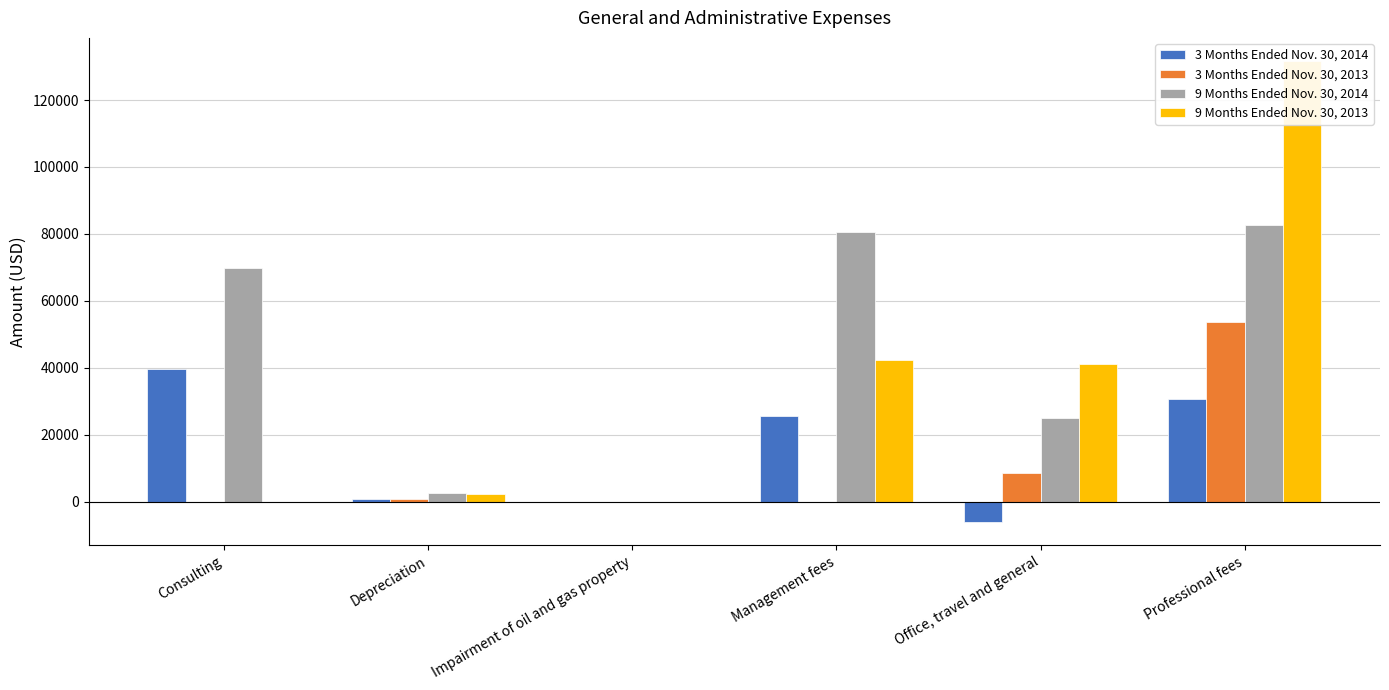

Reading right to left, transcribe all the data shown in this chart.

3 Months Ended Nov. 30, 2014: Professional fees=30799	Office, travel and general=-6120	Management fees=25503	Impairment of oil and gas property=0	Depreciation=914	Consulting=39662
3 Months Ended Nov. 30, 2013: Professional fees=53812	Office, travel and general=8711	Management fees=-115	Impairment of oil and gas property=0	Depreciation=800	Consulting=0
9 Months Ended Nov. 30, 2014: Professional fees=82817	Office, travel and general=24968	Management fees=80487	Impairment of oil and gas property=0	Depreciation=2514	Consulting=69885
9 Months Ended Nov. 30, 2013: Professional fees=131673	Office, travel and general=41256	Management fees=42288	Impairment of oil and gas property=0	Depreciation=2400	Consulting=0